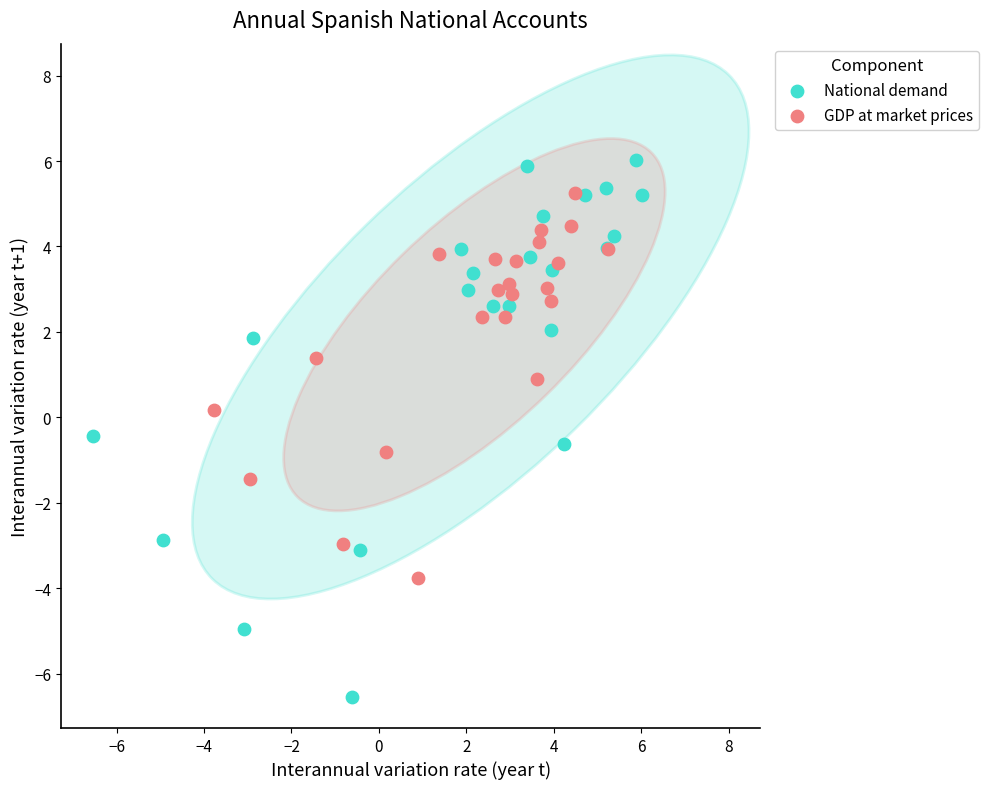

Which series has the largest Y range (max minus min)?

National demand